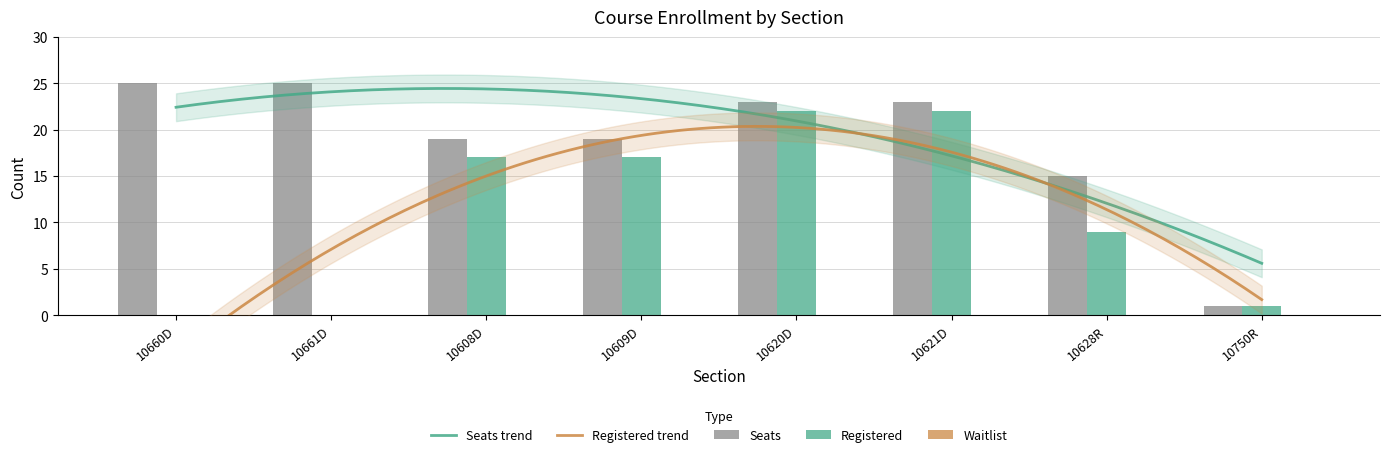

What is the difference between the highest and lowest values at 10660D?

25